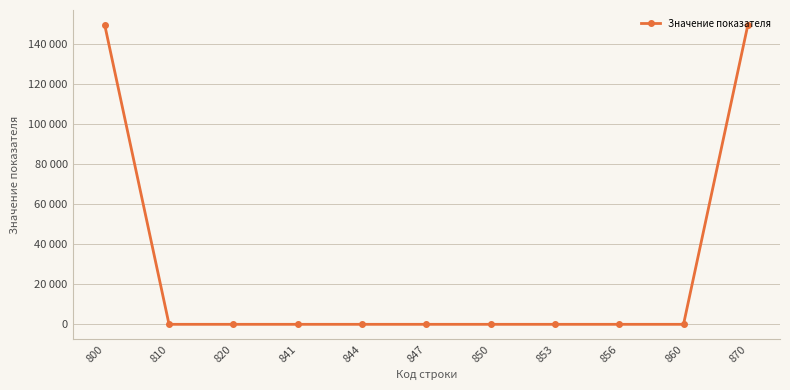

Where is the first local minimum?

810